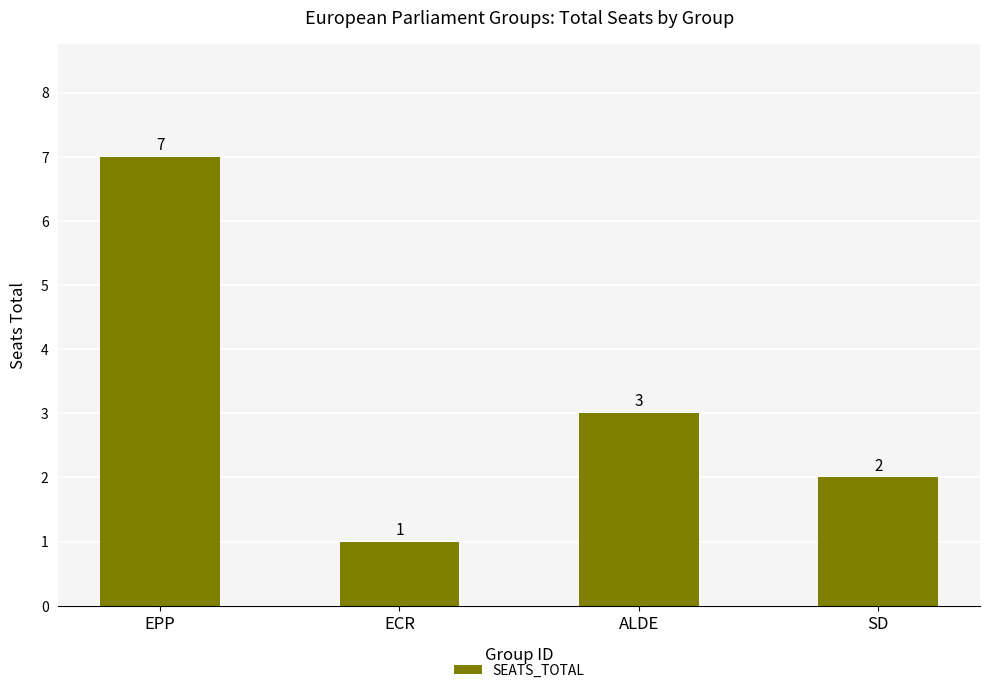

What is the minimum value shown in the chart?

1